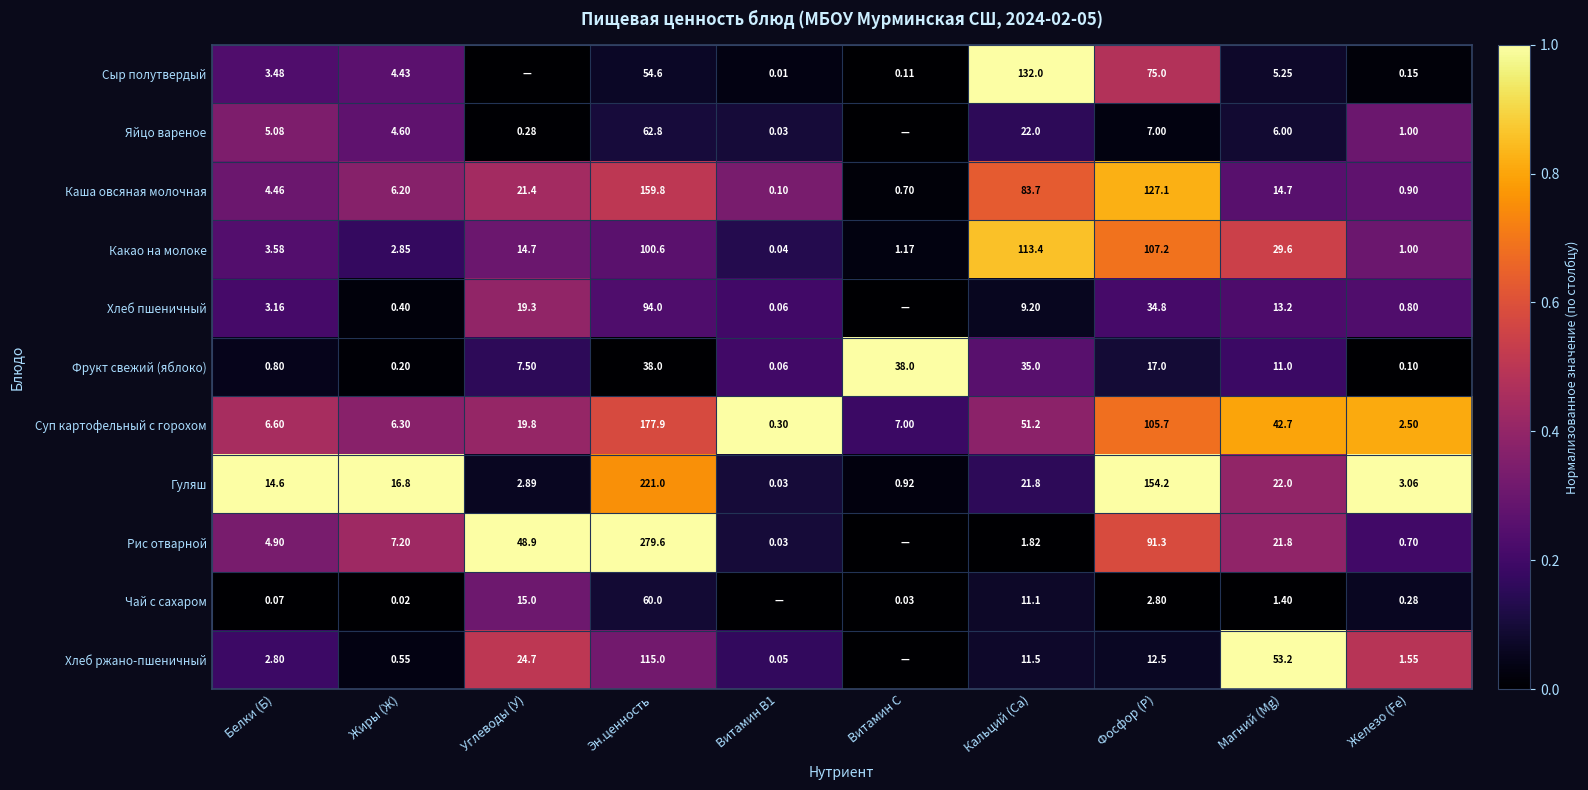

How many series are shown in this chart?

11